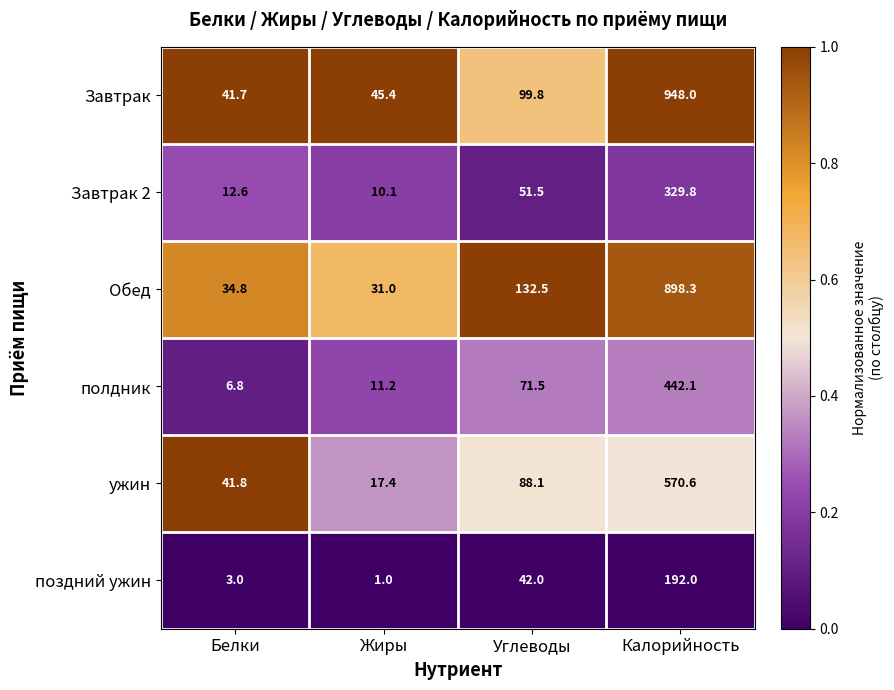

Which series changed the most between Белки and Жиры?

ужин